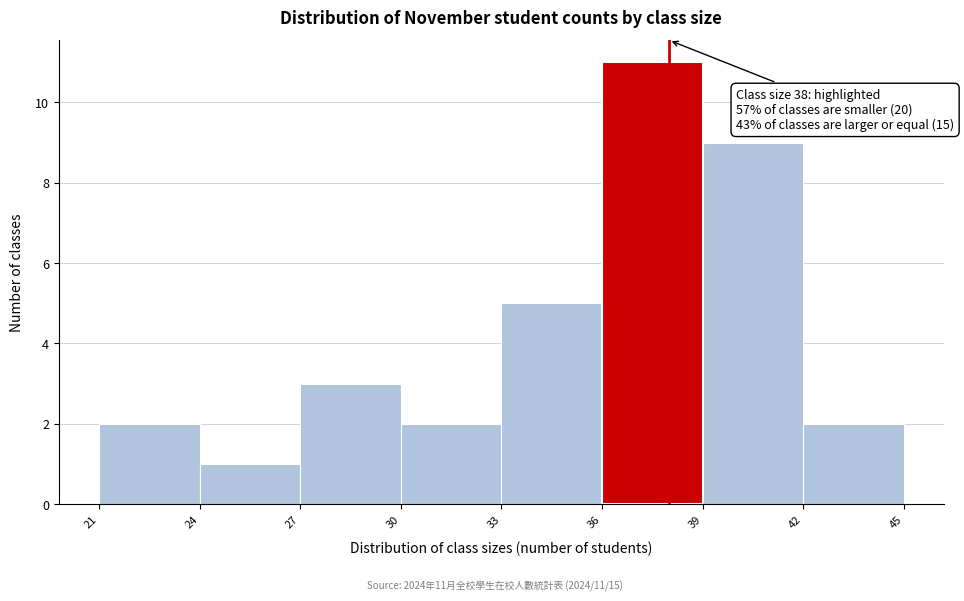

Which range on the x-axis has the tallest bar?

36 to 39